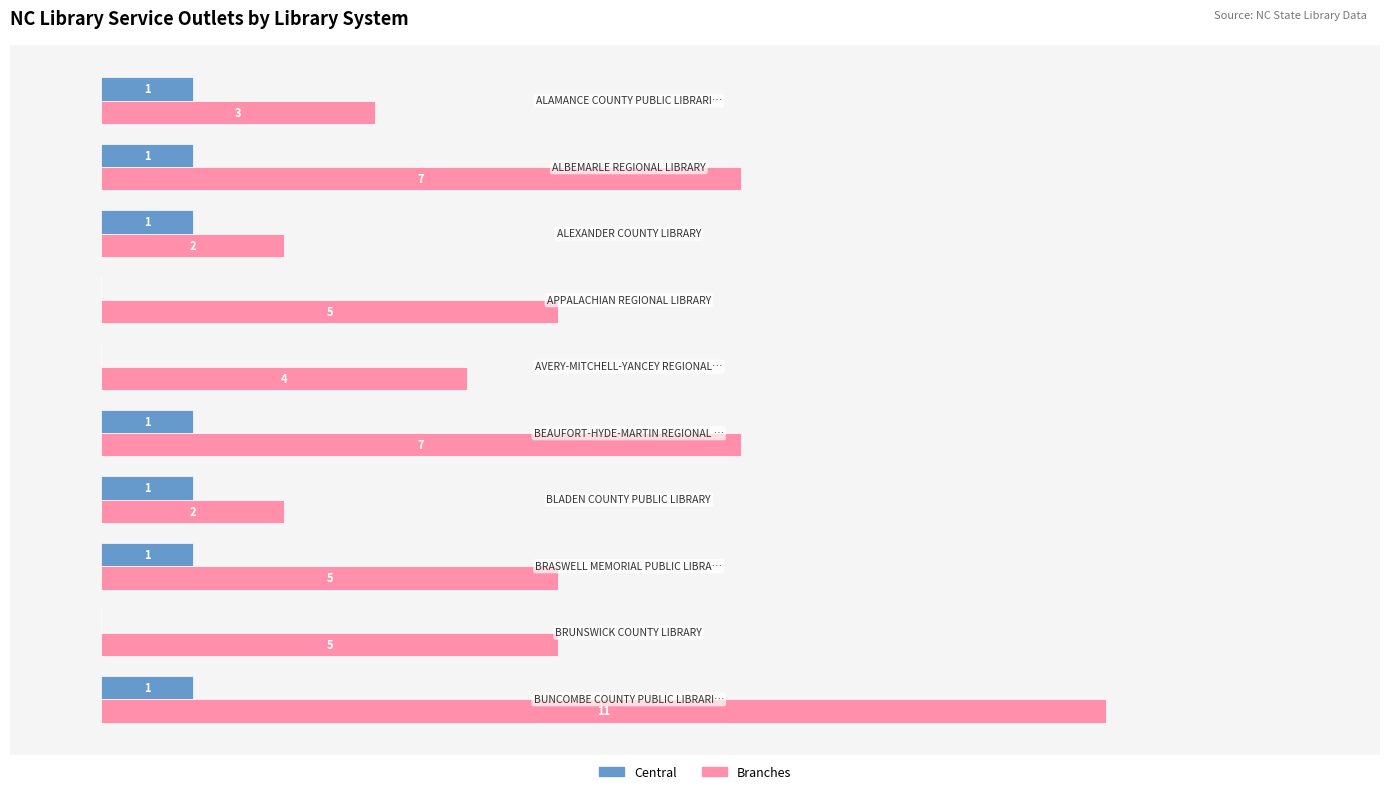

Which series has the largest total across all categories?

Branches